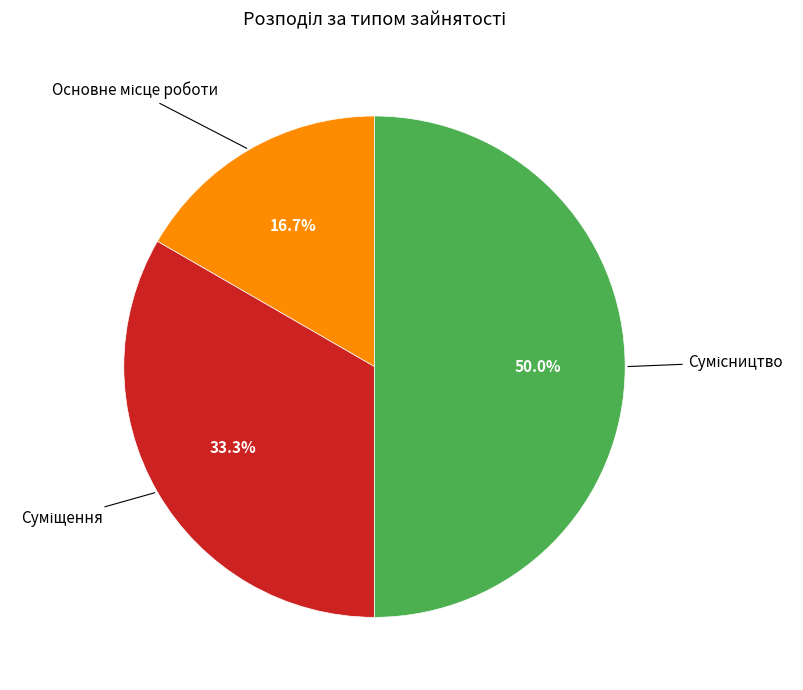

What is the largest slice in the pie chart?

Сумісництво